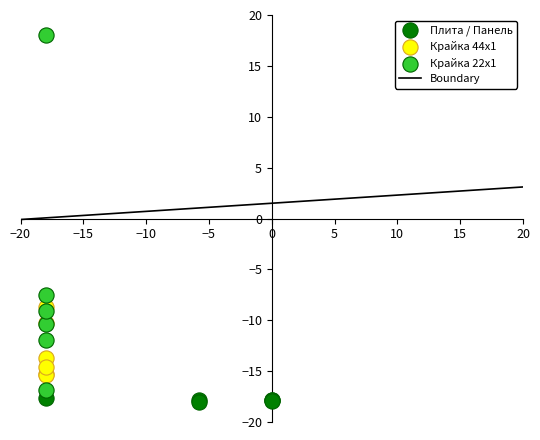

Which series contains the highest Y value?

Крайка 22x1